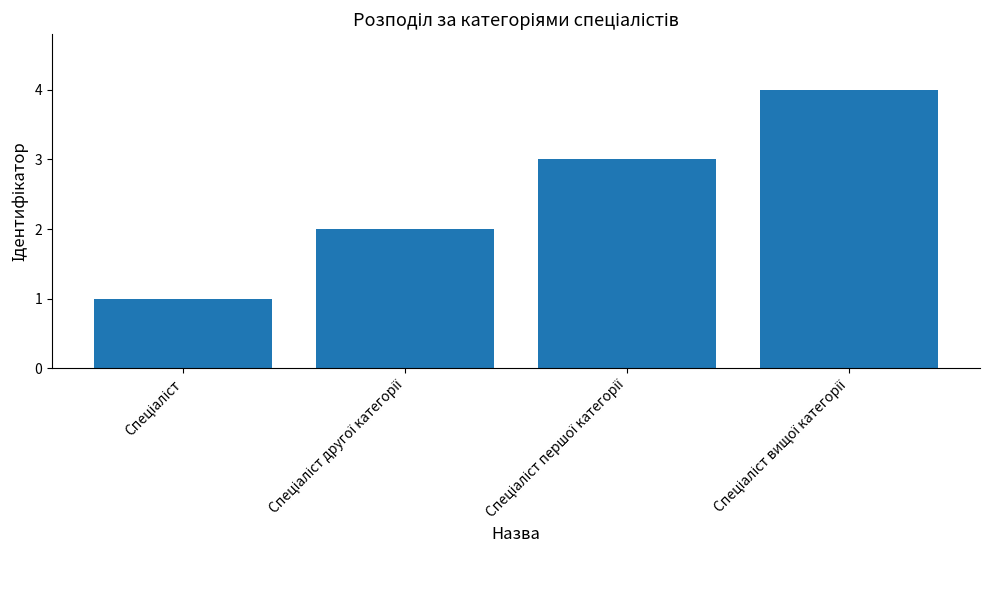

What is the sum of all values?

10